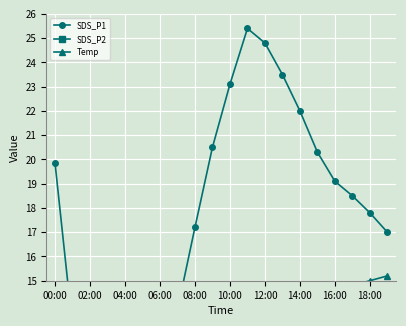

What position from the left is 11?

12